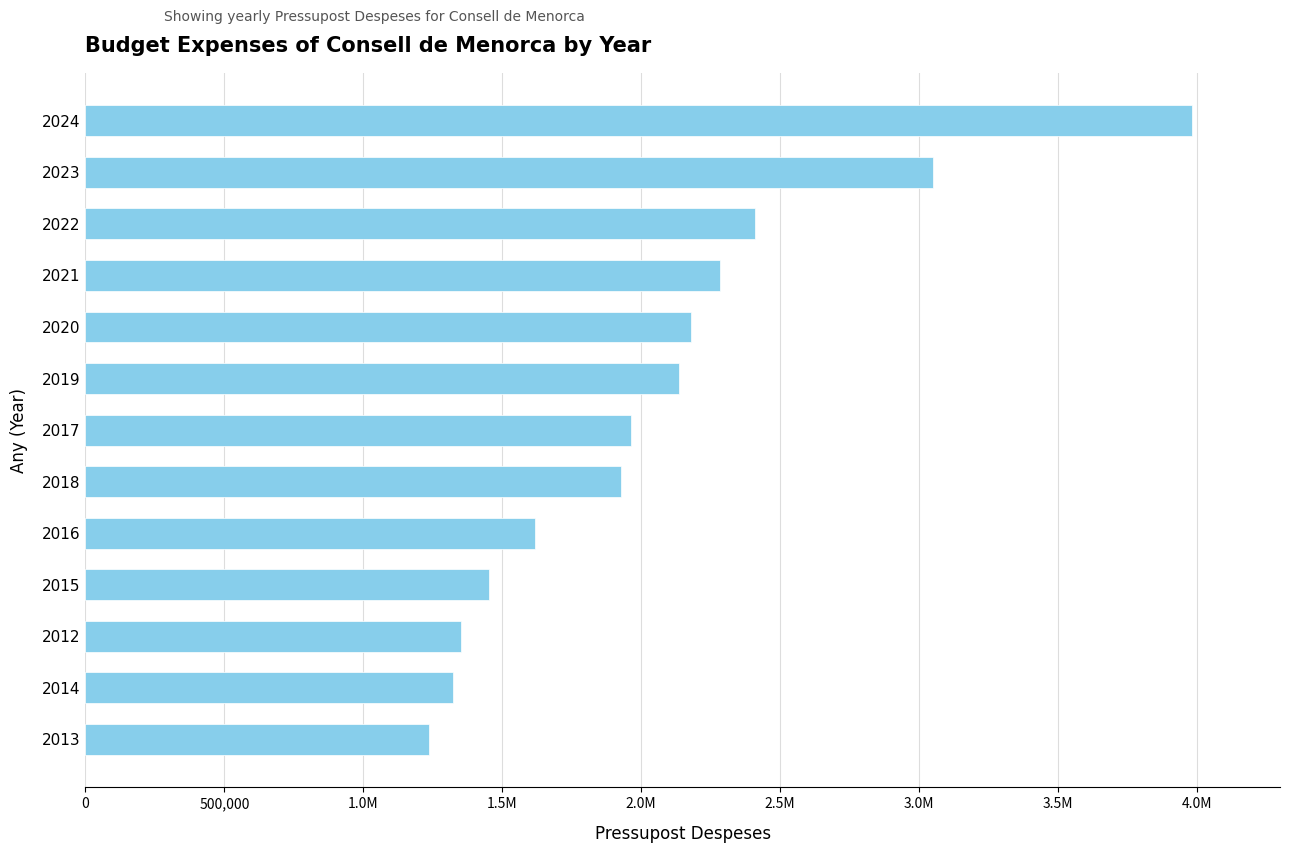

What is the maximum value shown in the chart?

3980510.4